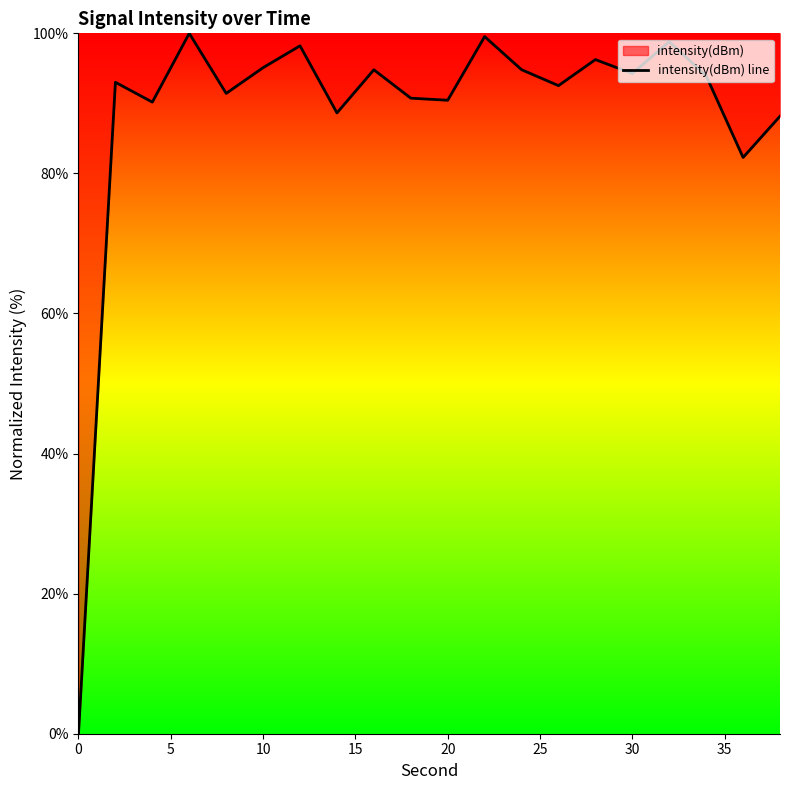

What is the change in value from 0 to 20?

+90.4